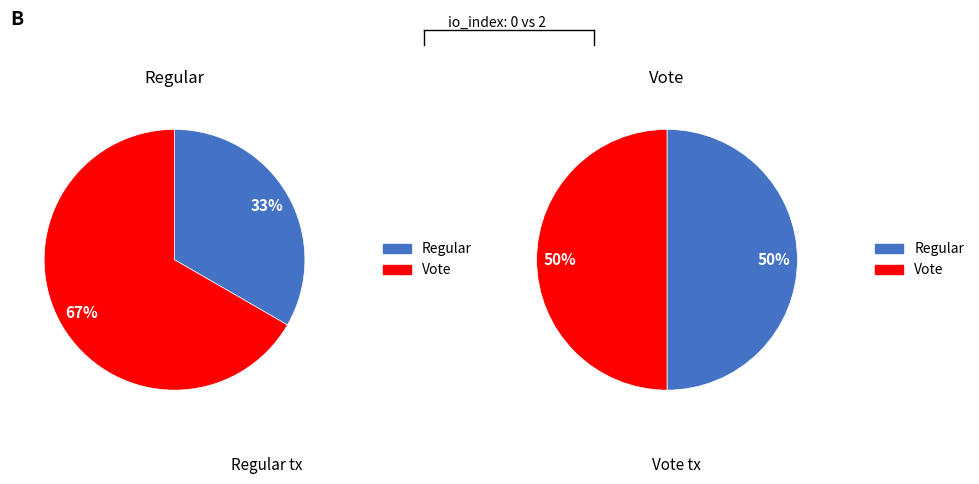

Count the number of slices in the pie.

2